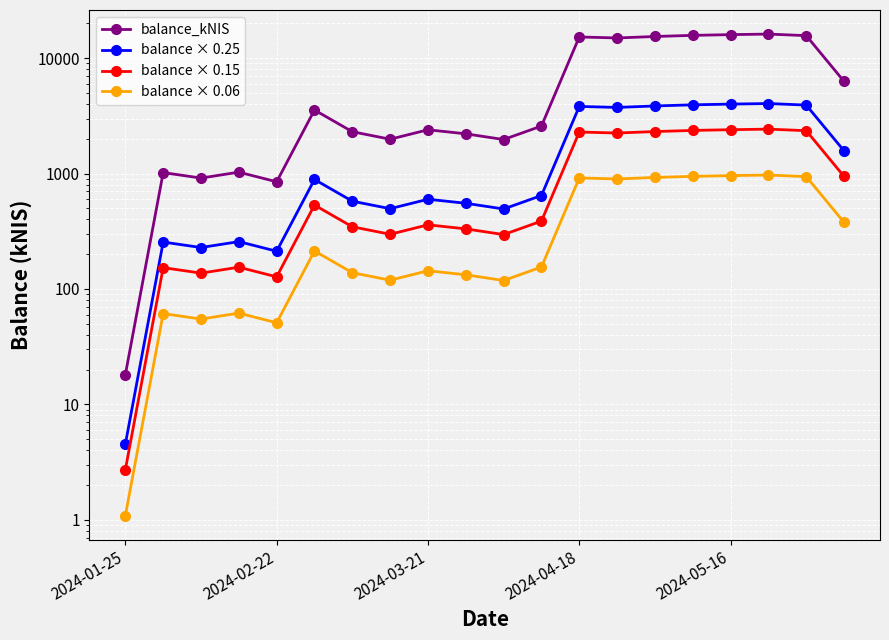

At which category does the chart reach its peak across all series?

17